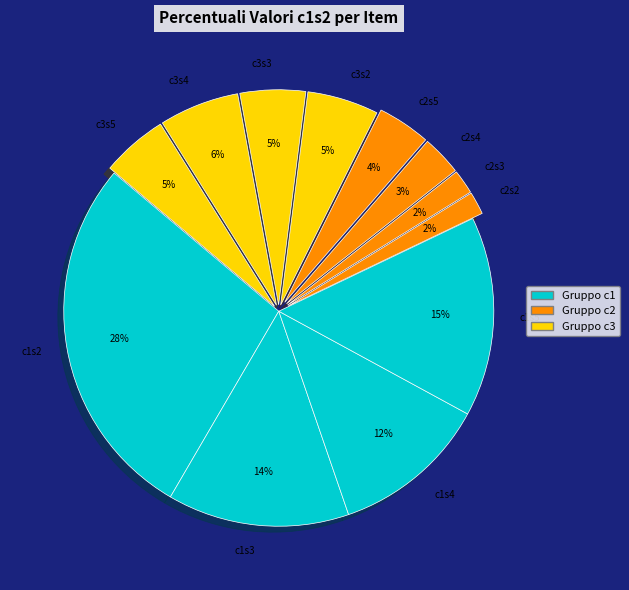

Is the sum of c3s5 and c1s2 greater than half?

No